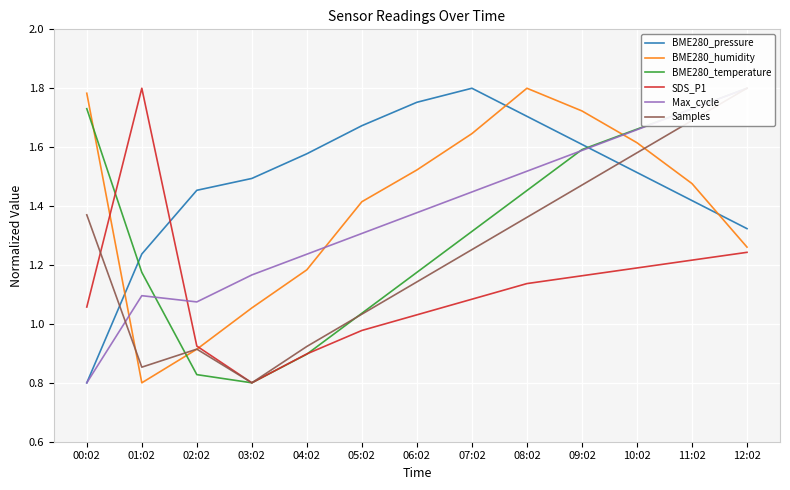

What are all the series names shown in the legend?

BME280_pressure, BME280_humidity, BME280_temperature, SDS_P1, Max_cycle, Samples